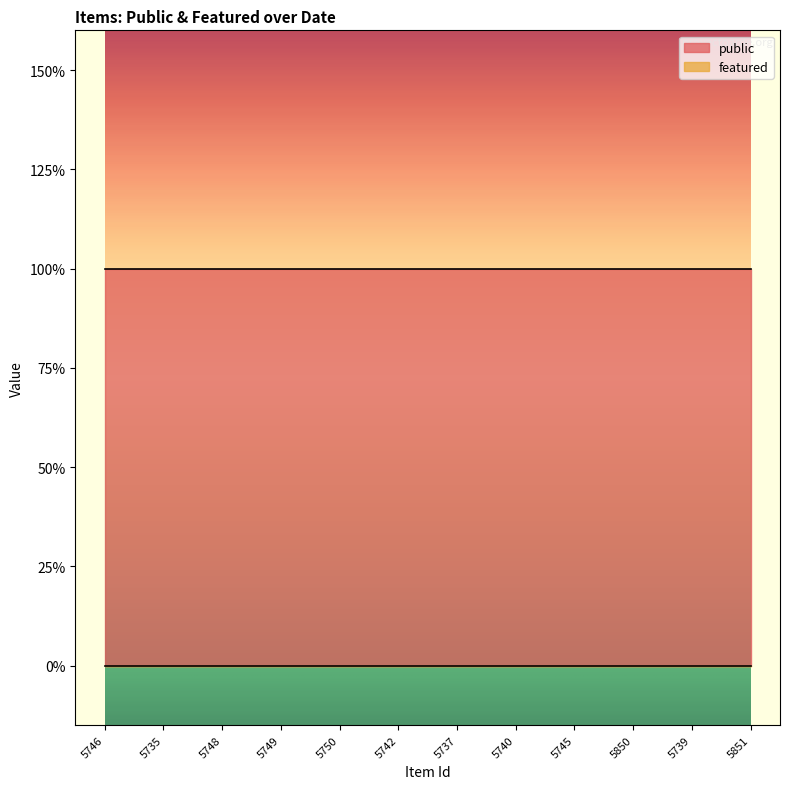

At how many categories does at least one series exceed 0?

12